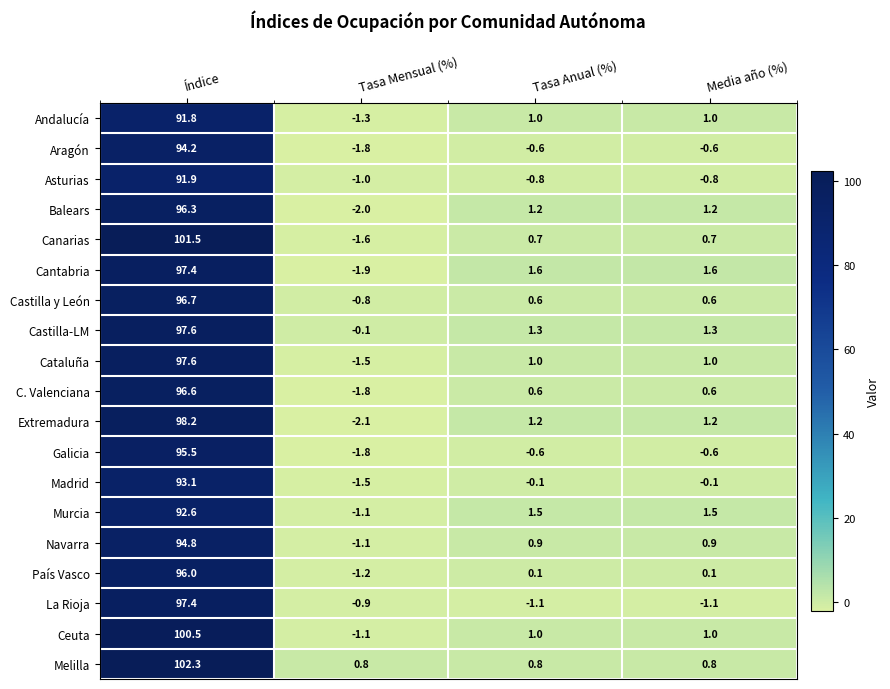

How many values in Extremadura are below zero?

1